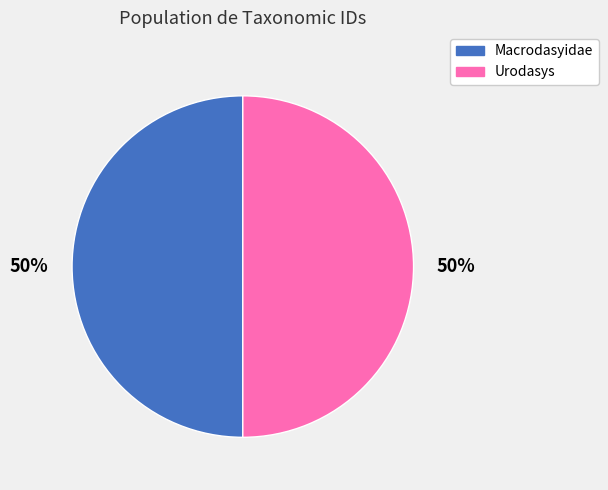

To the nearest percent, what percentage of the pie is Urodasys?

50%